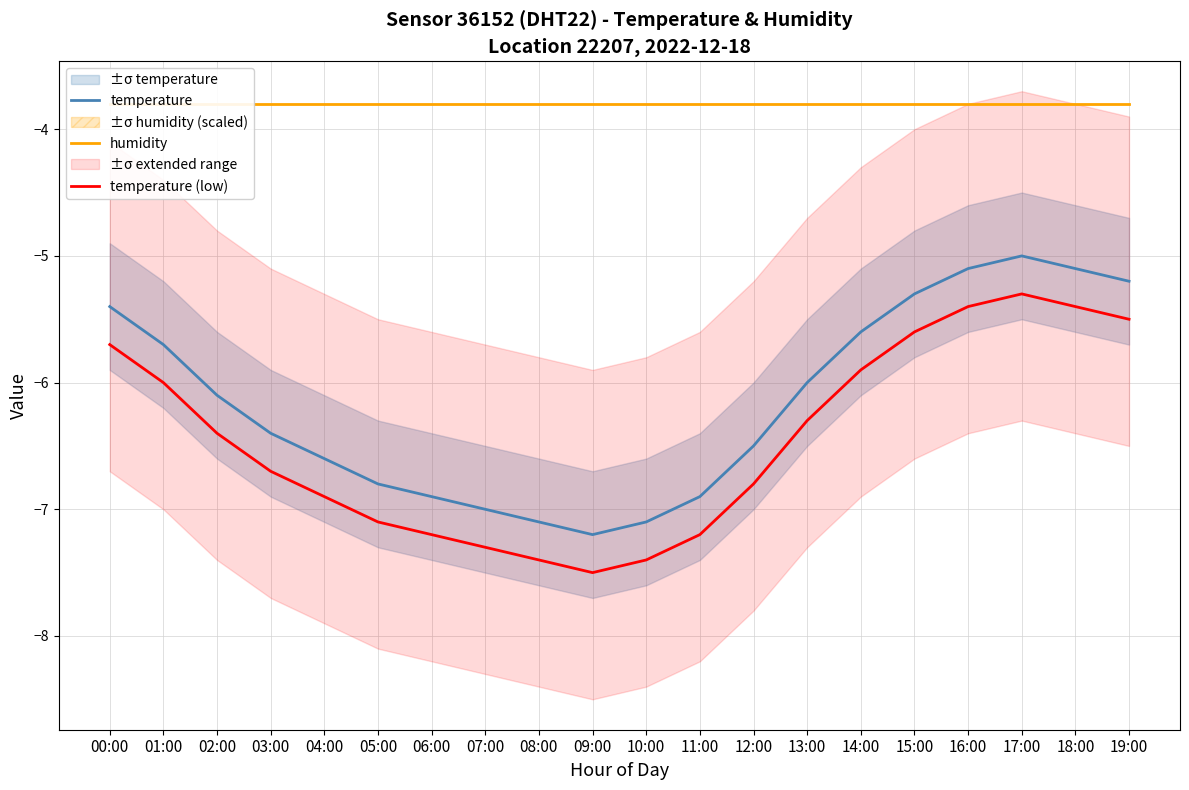

Which category has the lowest value in the temperature series?

09:00